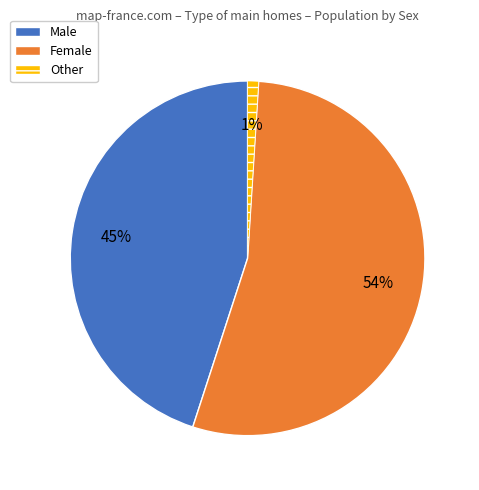

Which slice represents more than half of the pie?

Female